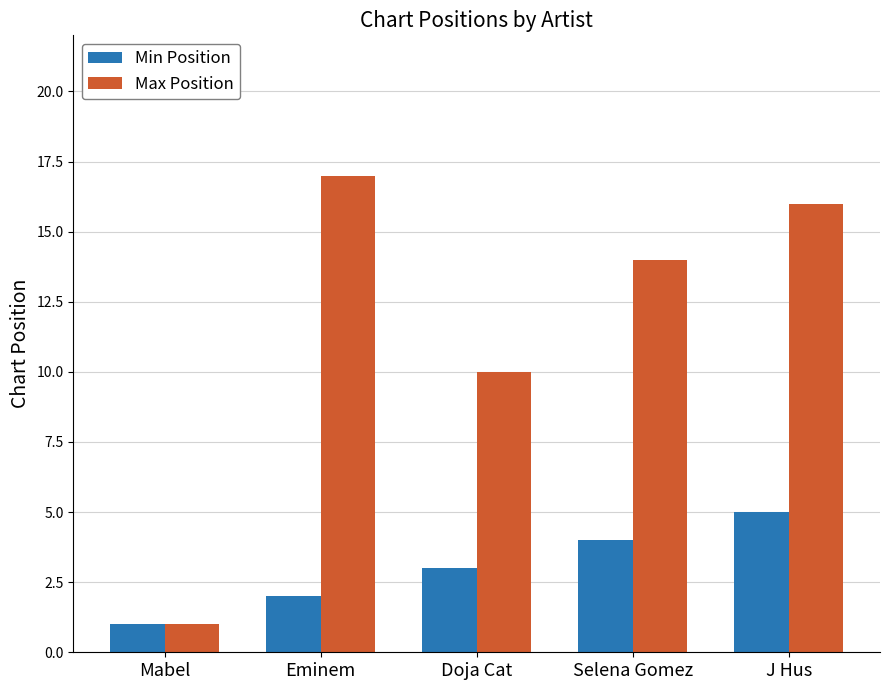

What is the total value across all series at J Hus?

21